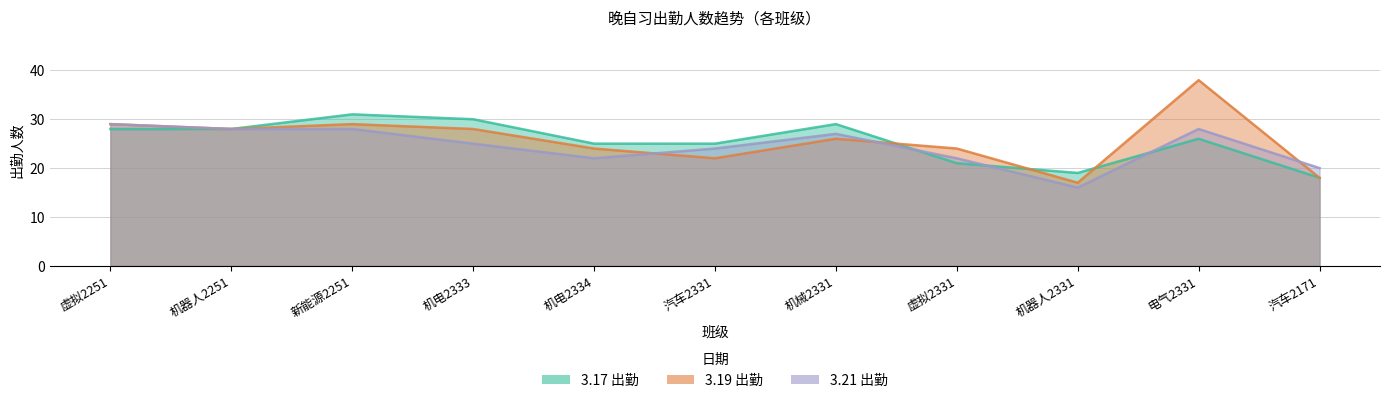

Where does the 3.19 出勤 series first go above 26?

虚拟2251